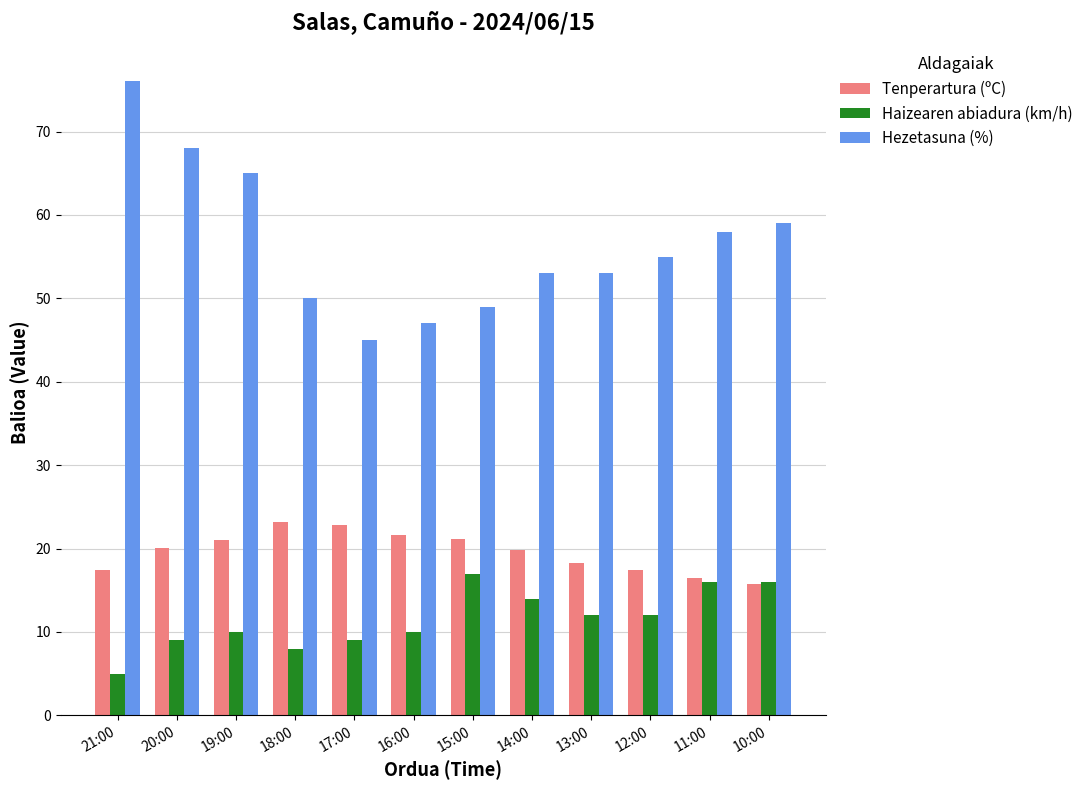

The Tenperartura (ºC) series shows 16.5 at 11:00. True or false?

True